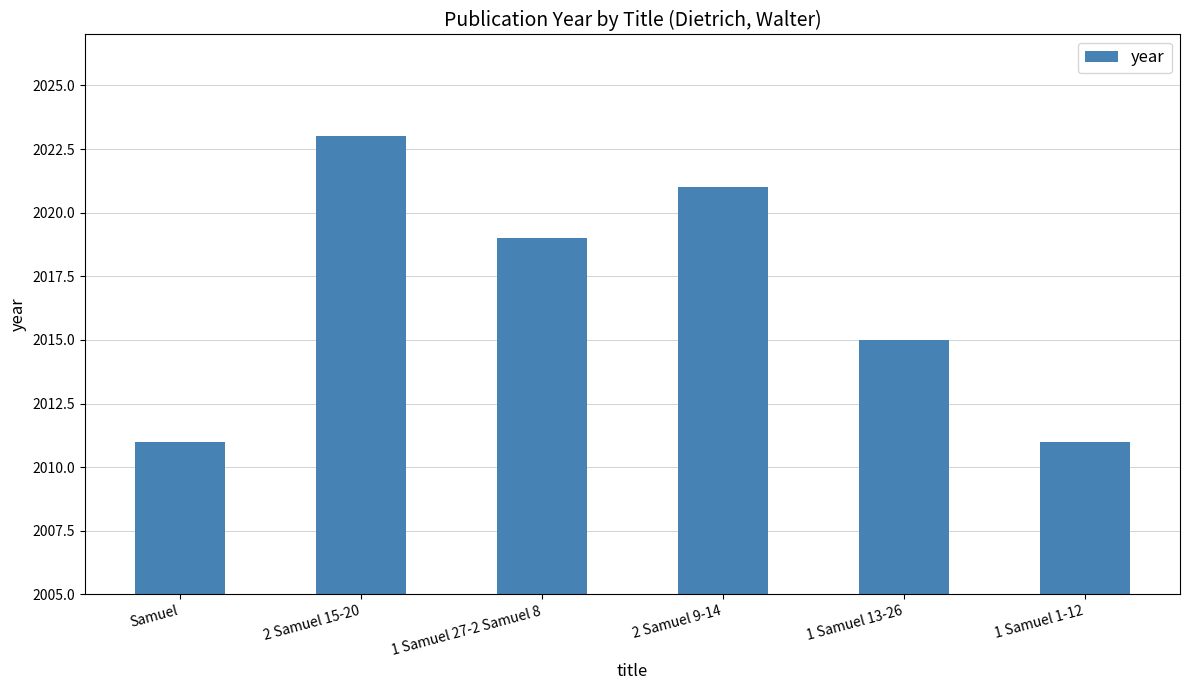

At which label does the data first exceed 2019?

2 Samuel 15-20